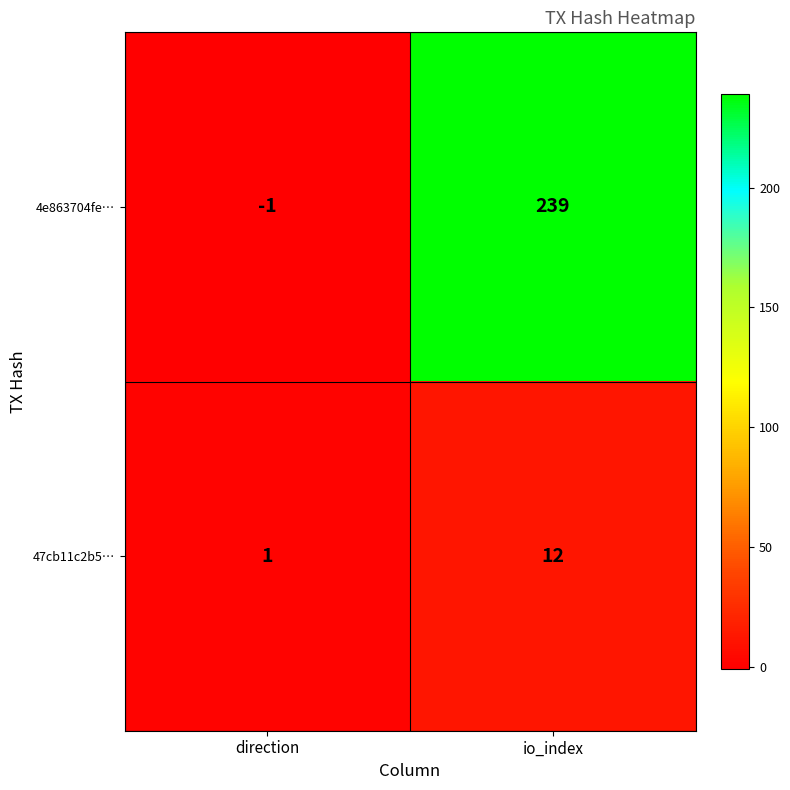

Between direction and io_index, which series saw the biggest shift?

4e863704fe…